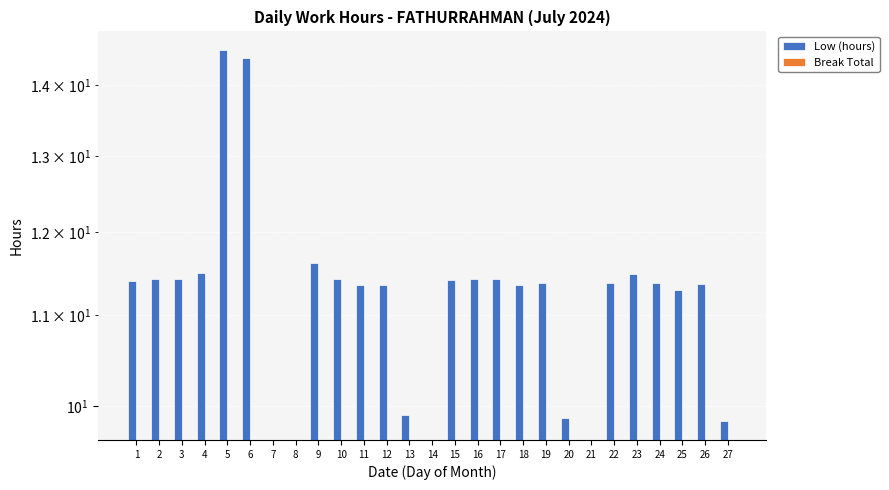

Between 4 and 21, which series saw the biggest shift?

Low (hours)